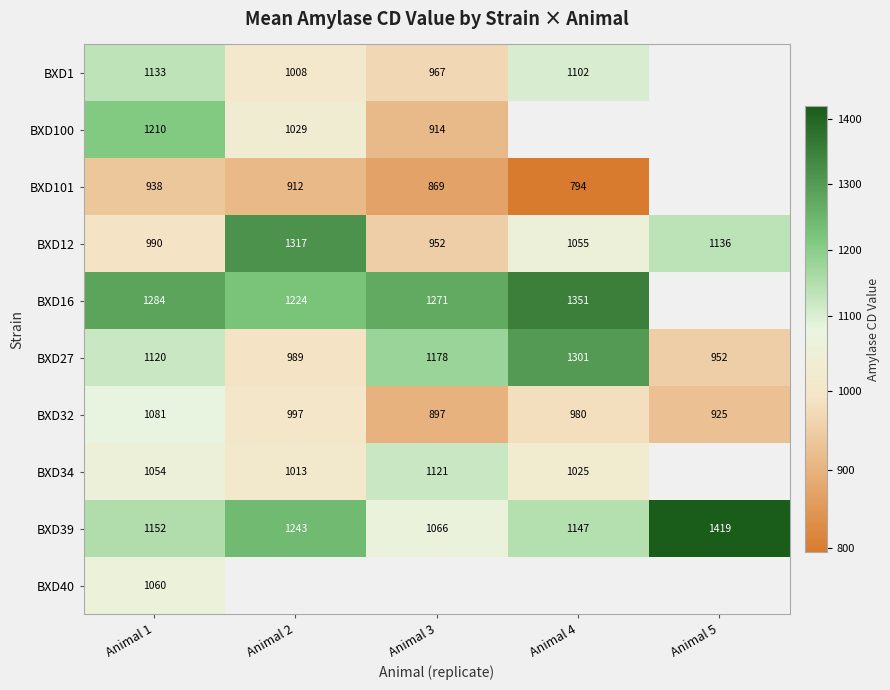

Is it true that BXD101 equals 1321.5 at Animal 4?

False